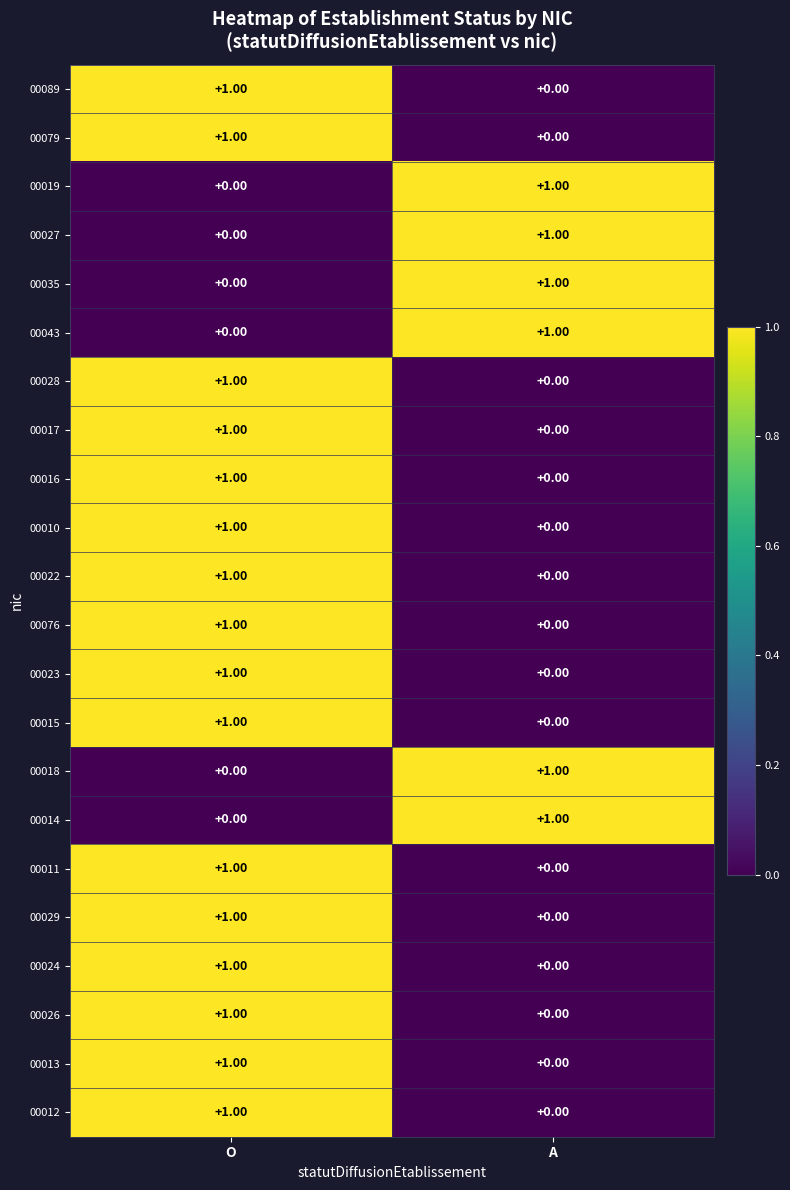

At which category is the sum across all series the highest?

O